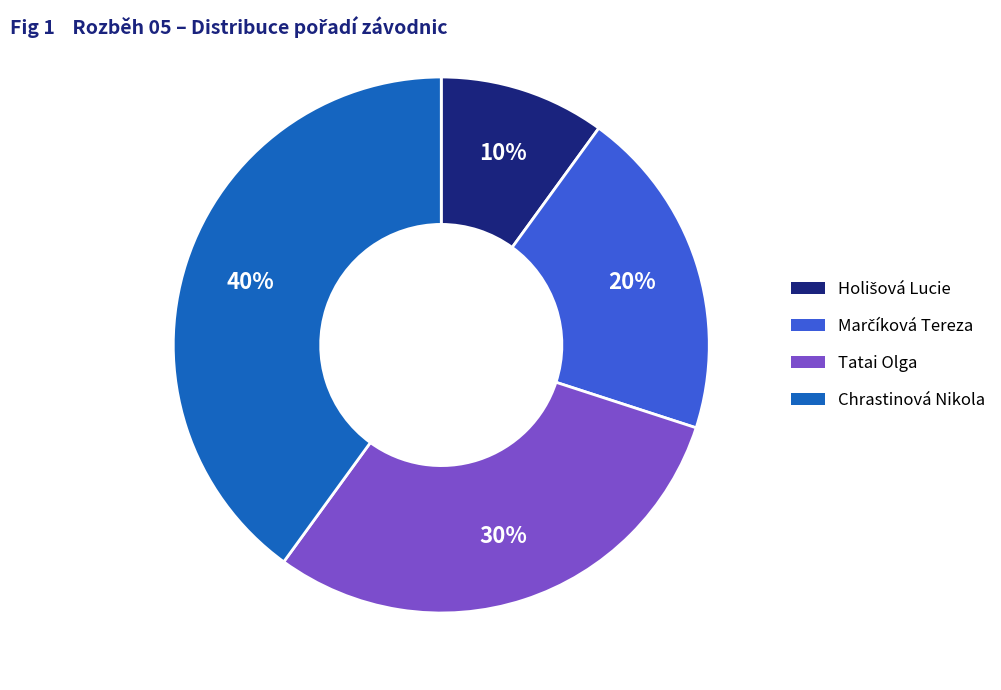

Is Tatai Olga the majority of the pie?

No